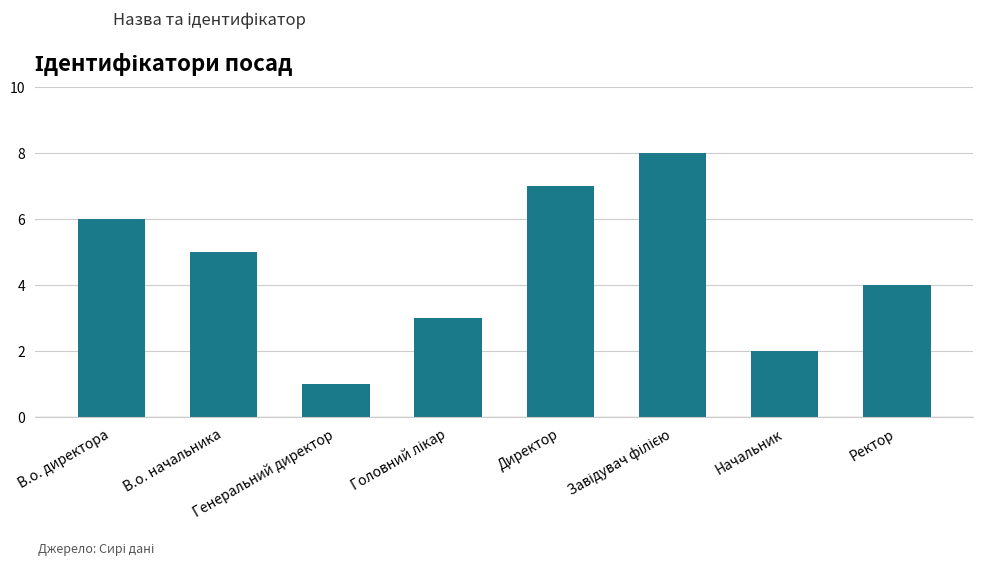

What is the difference between the maximum and minimum values?

7